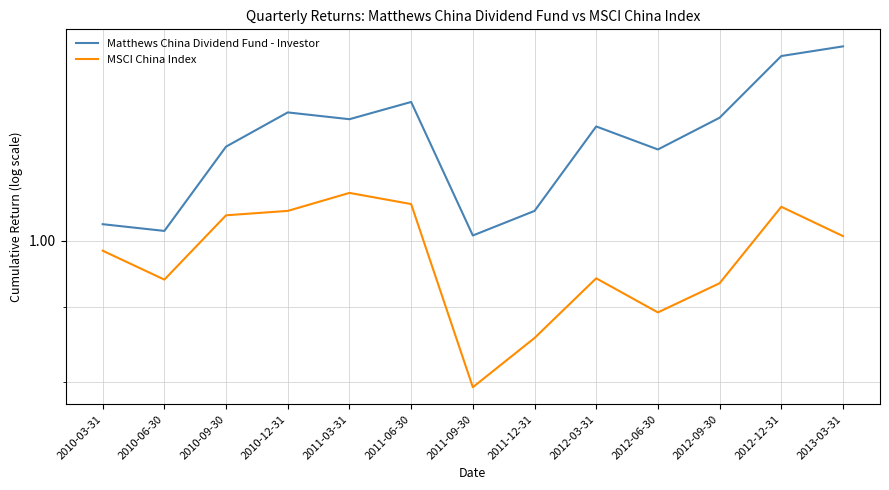

Is this an area chart (filled region under the line)?

No